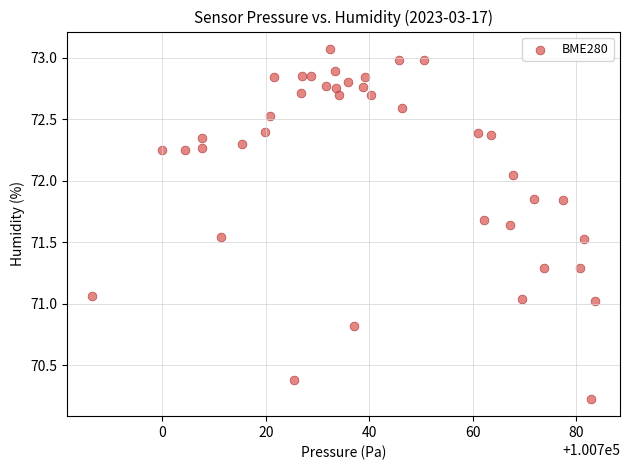

What is the range of X values (max minus min)?

97.2